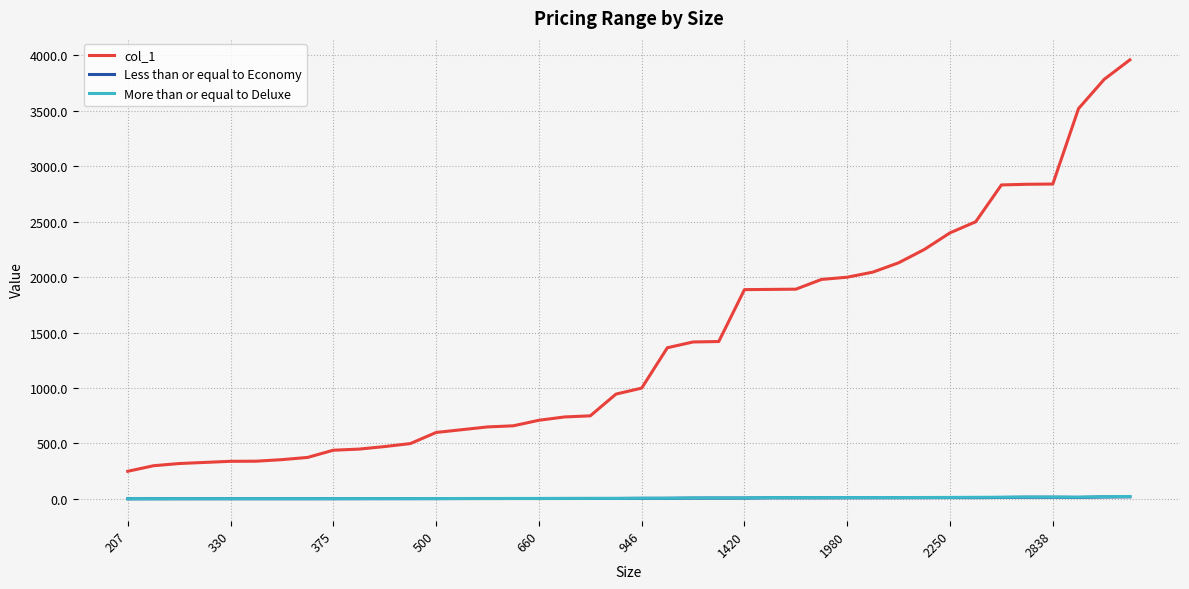

What is the minimum value for More than or equal to Deluxe?

1.2